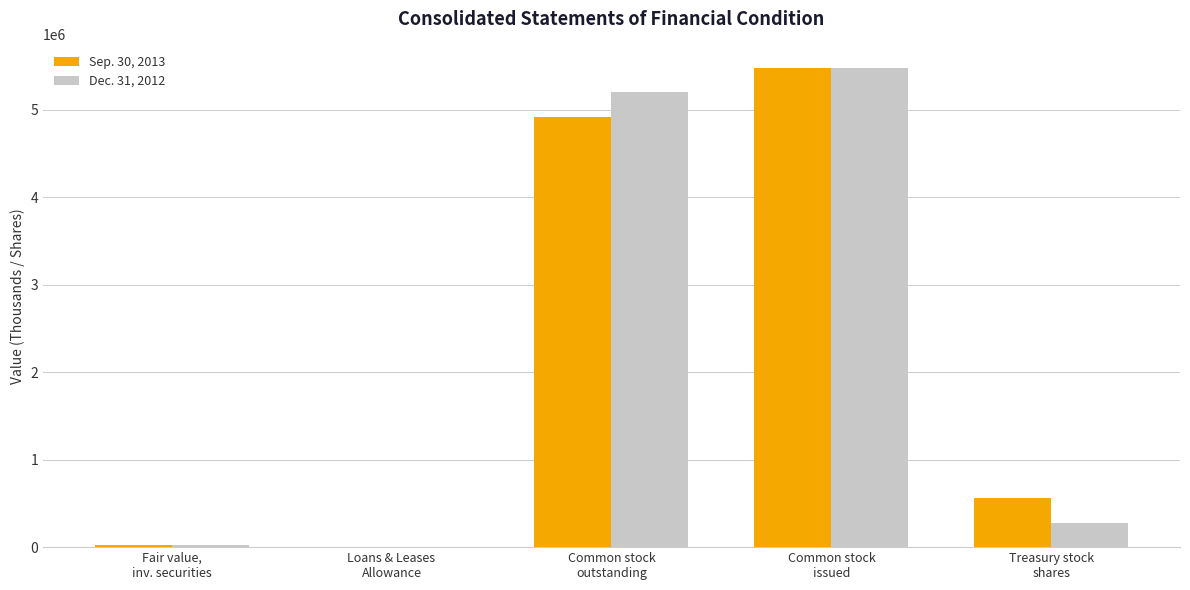

What is the maximum value shown in the chart?

5474437